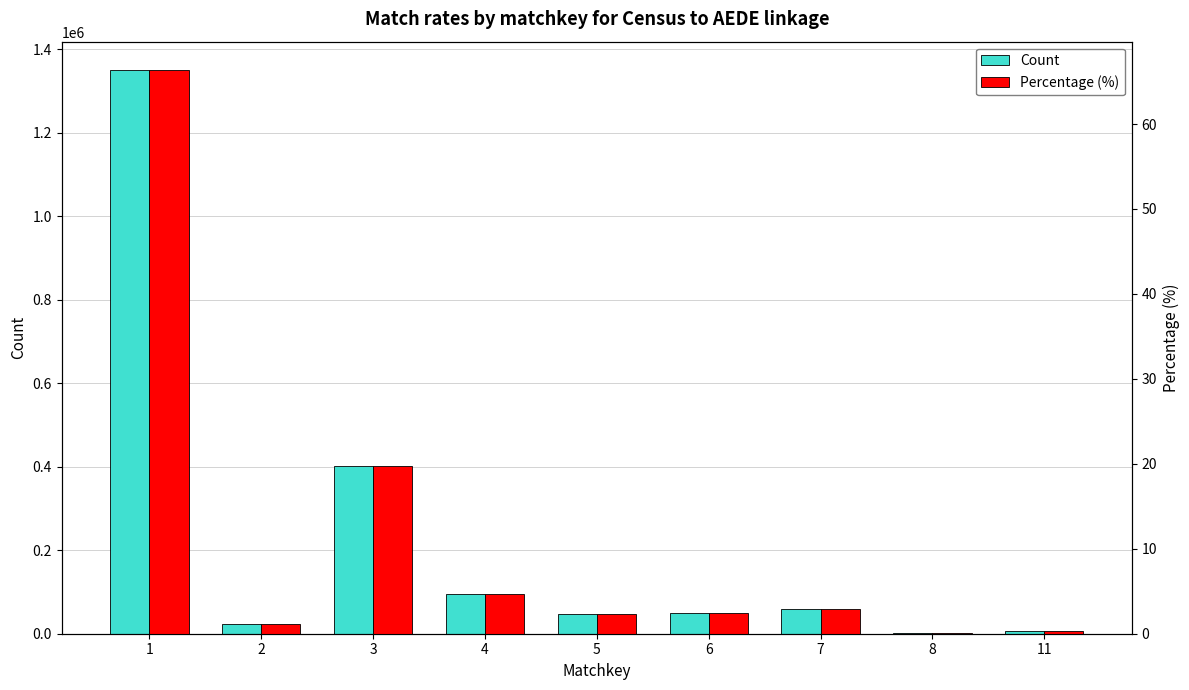

What value does the Count series have at 5?

47070.0